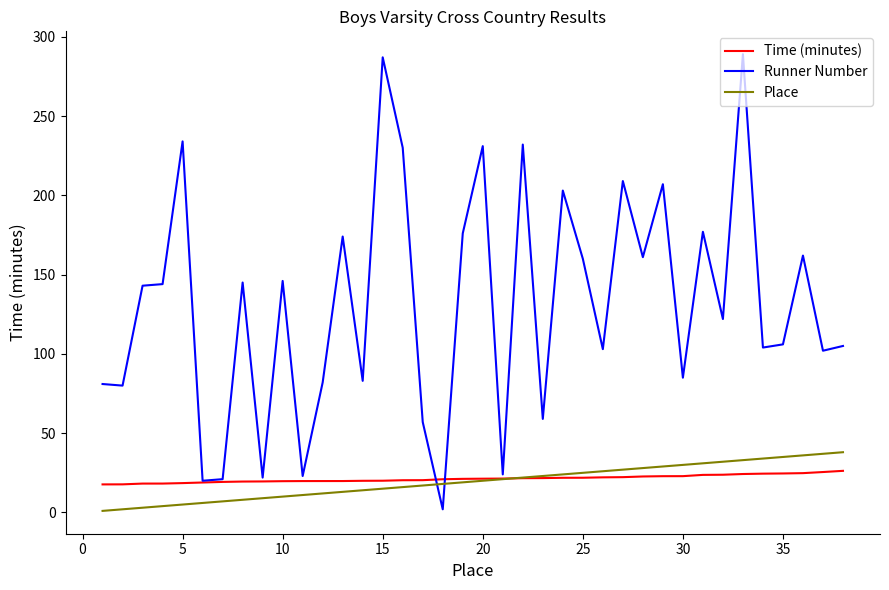

What is the sum of all Runner Number values?

4991.0